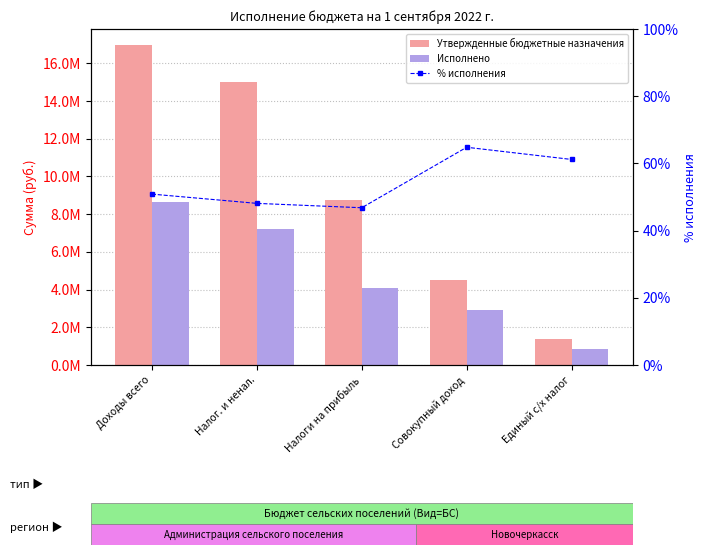

The % исполнения series shows 50.9 at Доходы всего. True or false?

True